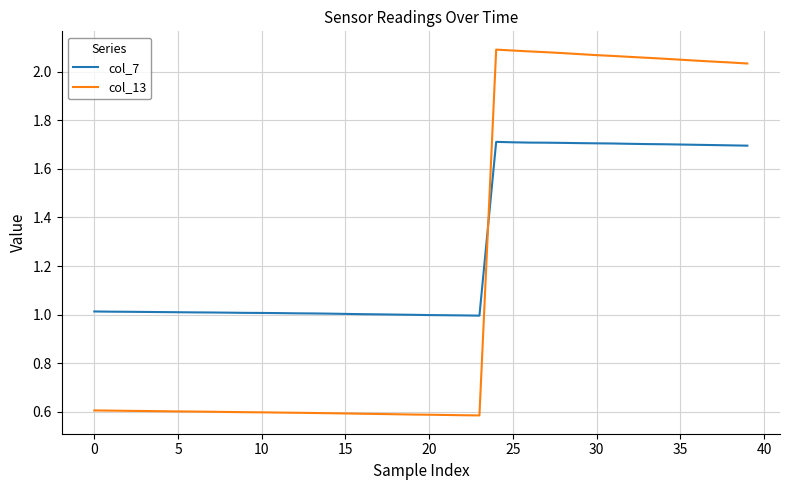

Which series has the largest total across all categories?

col_7